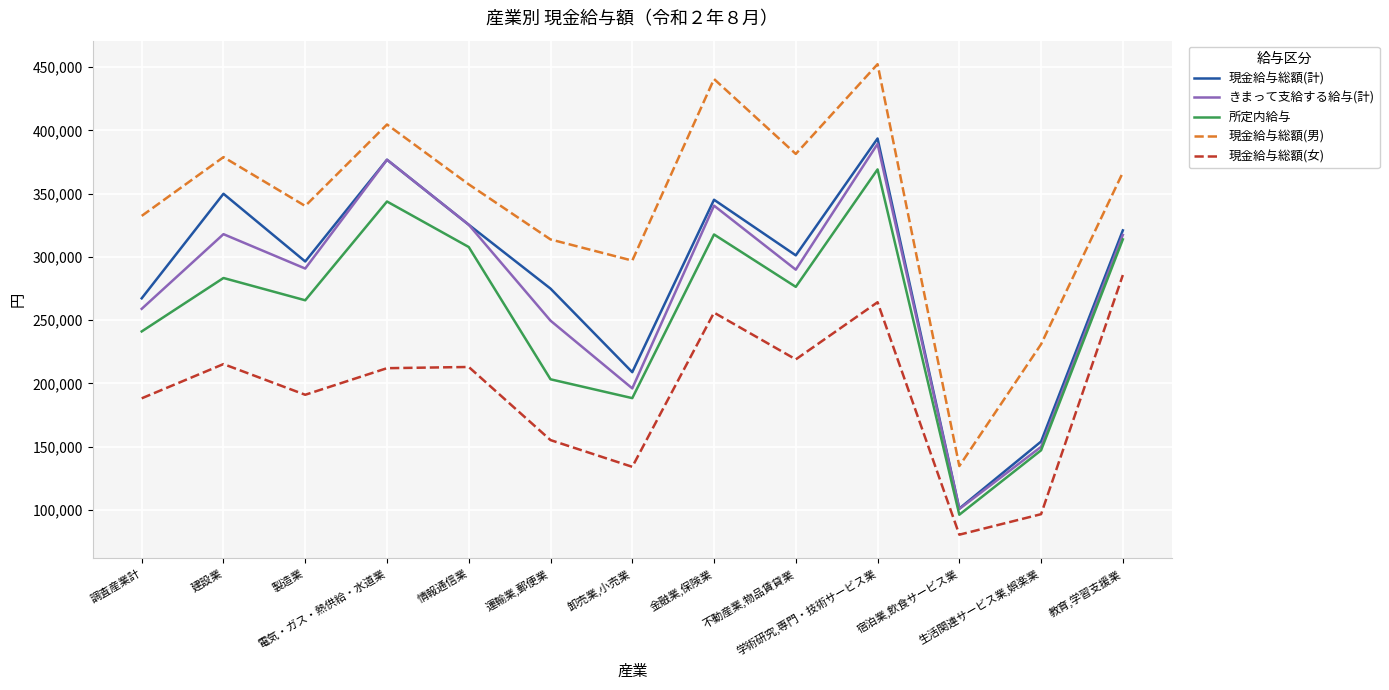

True or false: 現金給与総額(女) and 所定内給与 cross at least once.

False